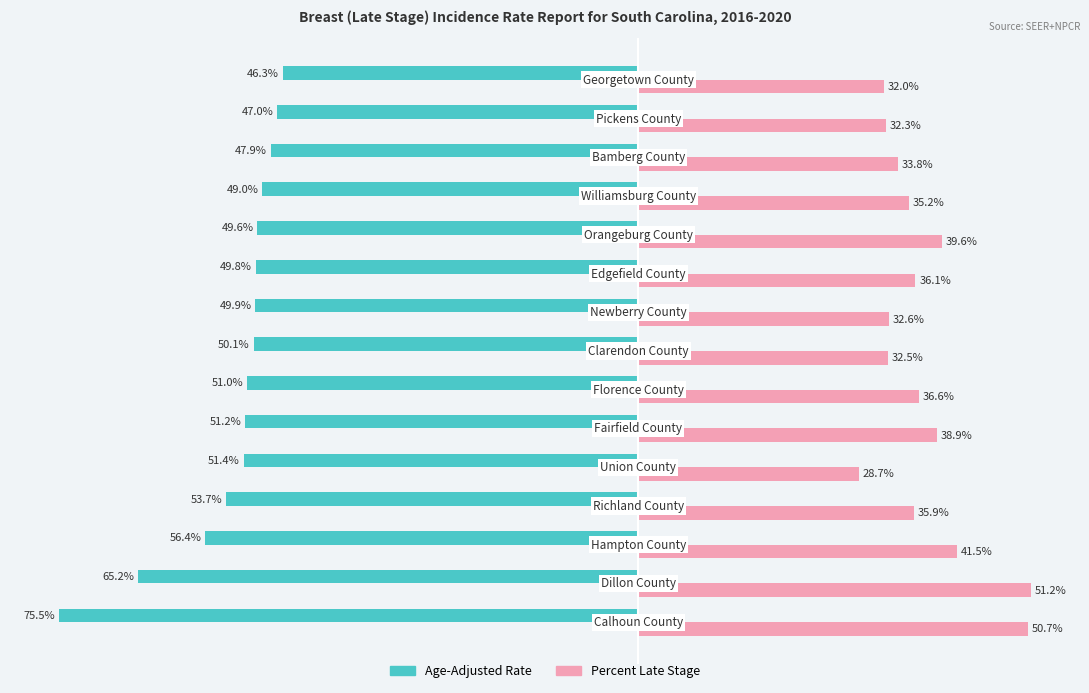

List the series in order of their peak value, highest first.

Percent Late Stage, Age-Adjusted Rate